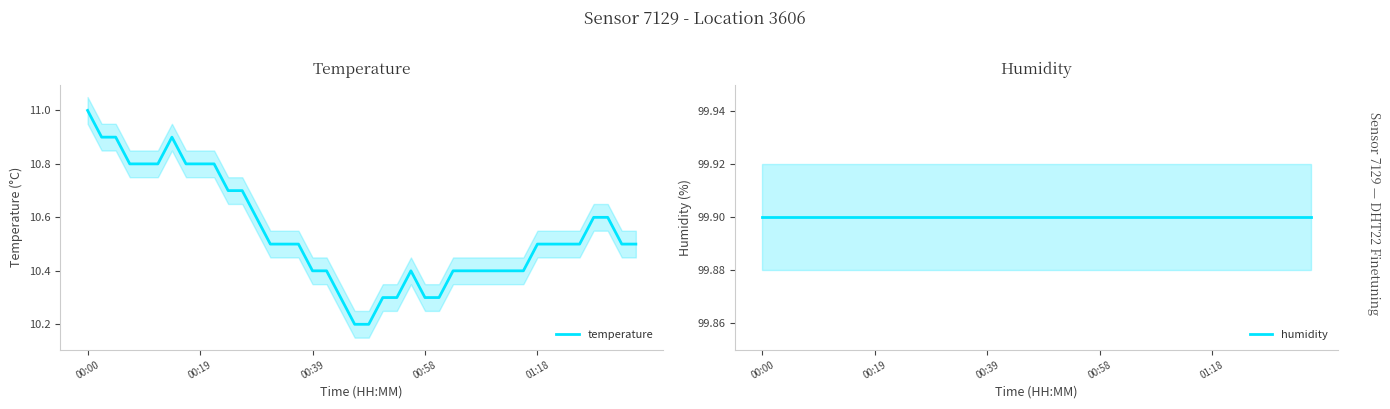

Which series has the largest total across all categories?

humidity